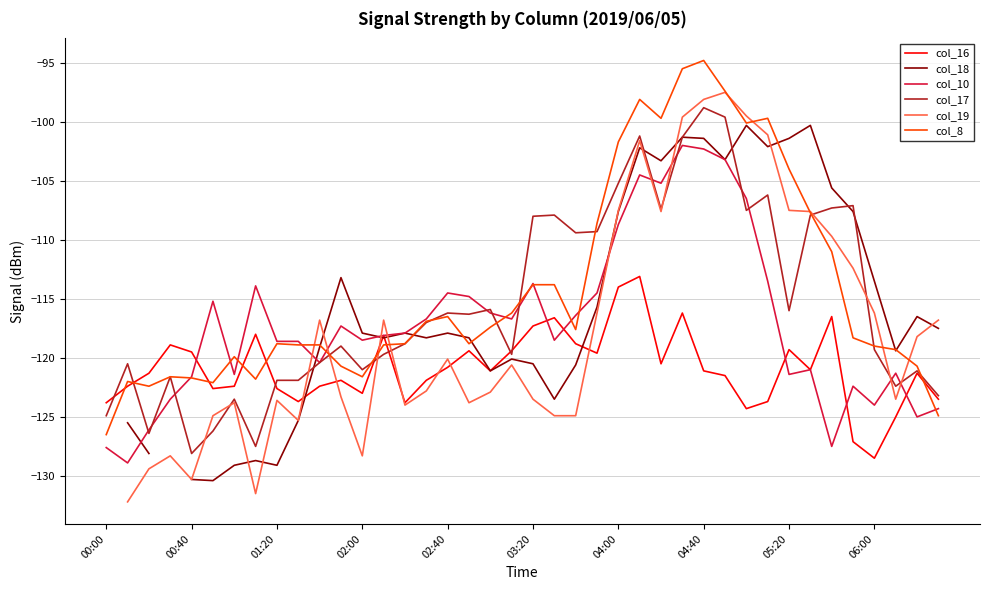

What value does the col_16 series have at 00:00?

-123.8